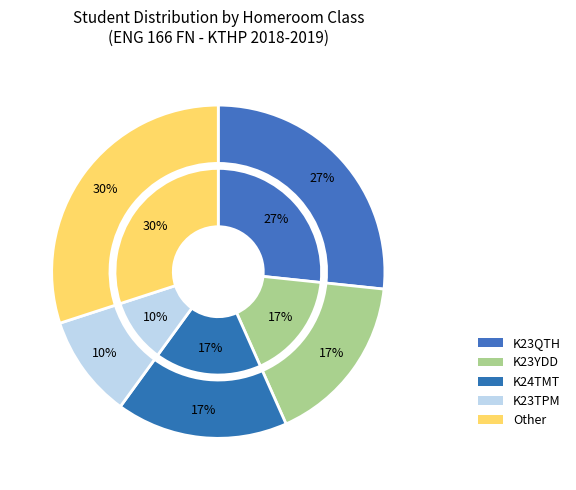

Which has a higher value, K24TMT or K23YDD?

K24TMT